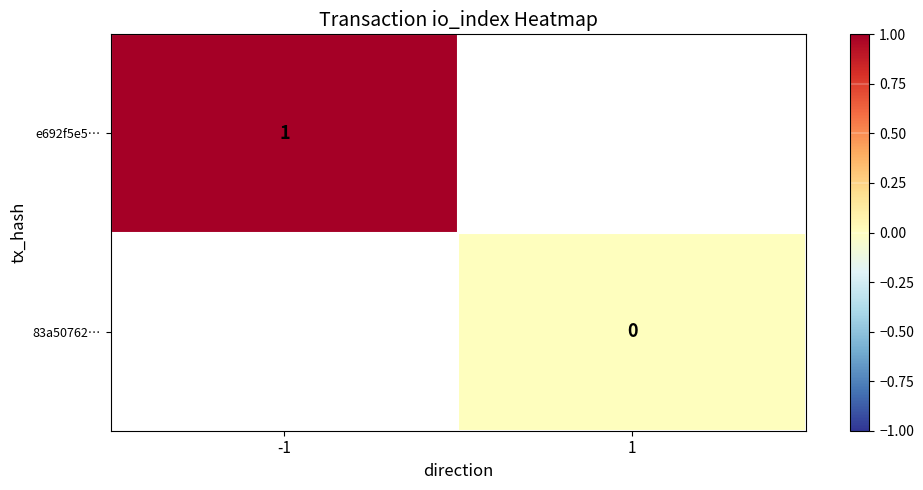

The e692f5e5… series shows 1 at -1. True or false?

True